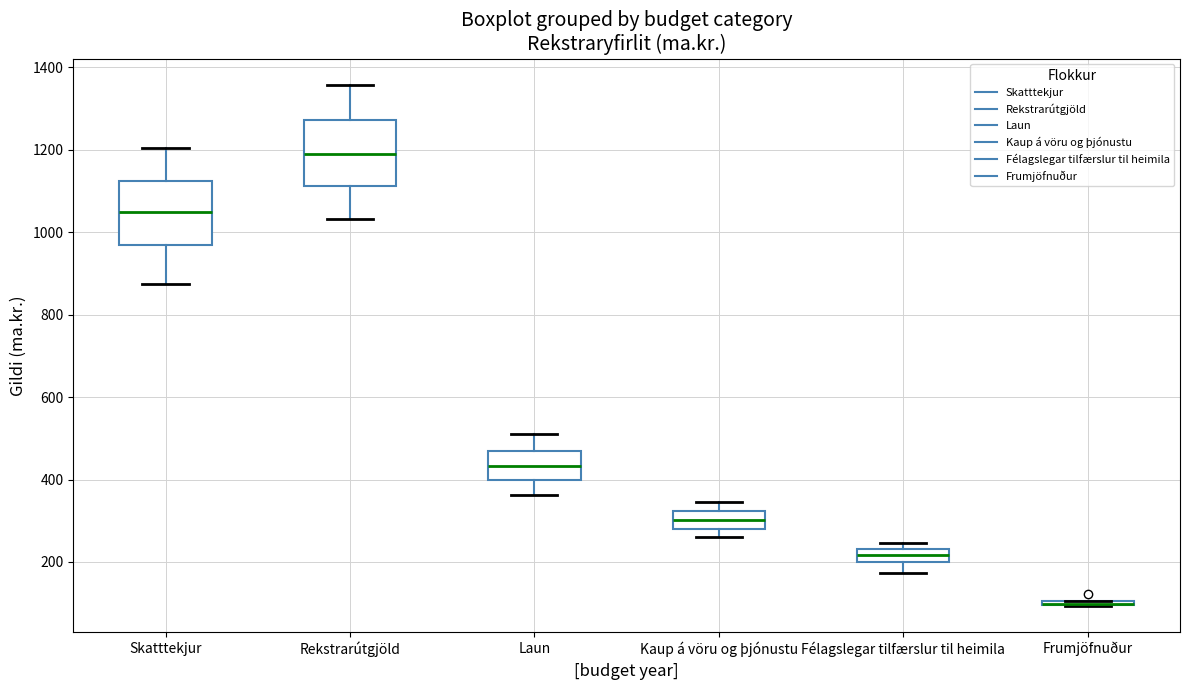

Reading left to right, transcribe this box plot: for each box, give where its median line is, the range the box spans, and where its two whiskers end, as read against the y-axis. The values are not printed on the chart, so give them approximately, as read against the axis.

Skatttekjur: median 1040, box 960 to 1120, whiskers 880 to 1200
Rekstrarútgjöld: median 1200, box 1120 to 1280, whiskers 1040 to 1360
Laun: median 440, box 400 to 460, whiskers 360 to 500
Kaup á vöru og þjónustu: median 300, box 280 to 320, whiskers 260 to 340
Félagslegar tilfærslur til heimila: median 220, box 200 to 240, whiskers 180 to 240 (just above the box's upper edge)
Frumjöfnuður: box collapsed to a line at 100, whiskers 100 to 100